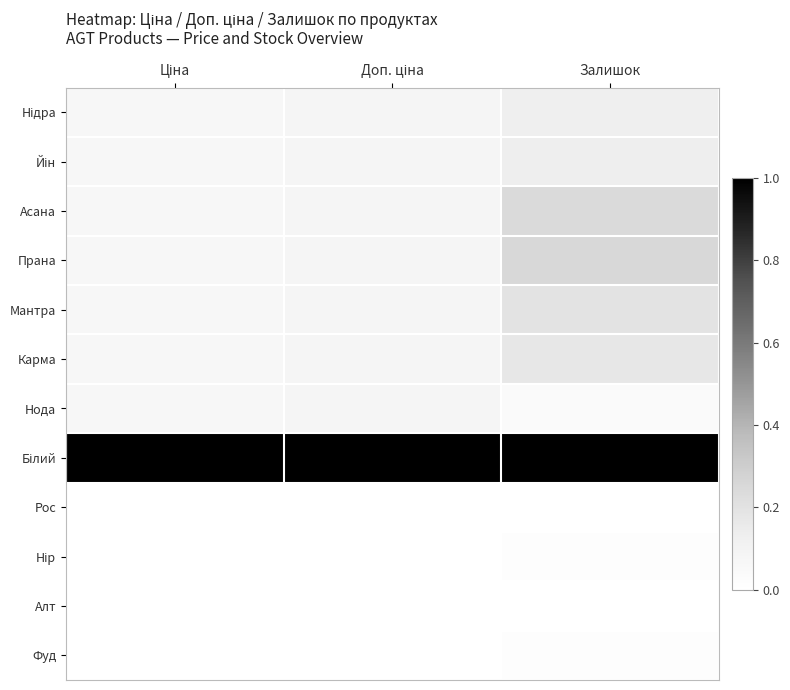

How many categories are shown in the chart?

3